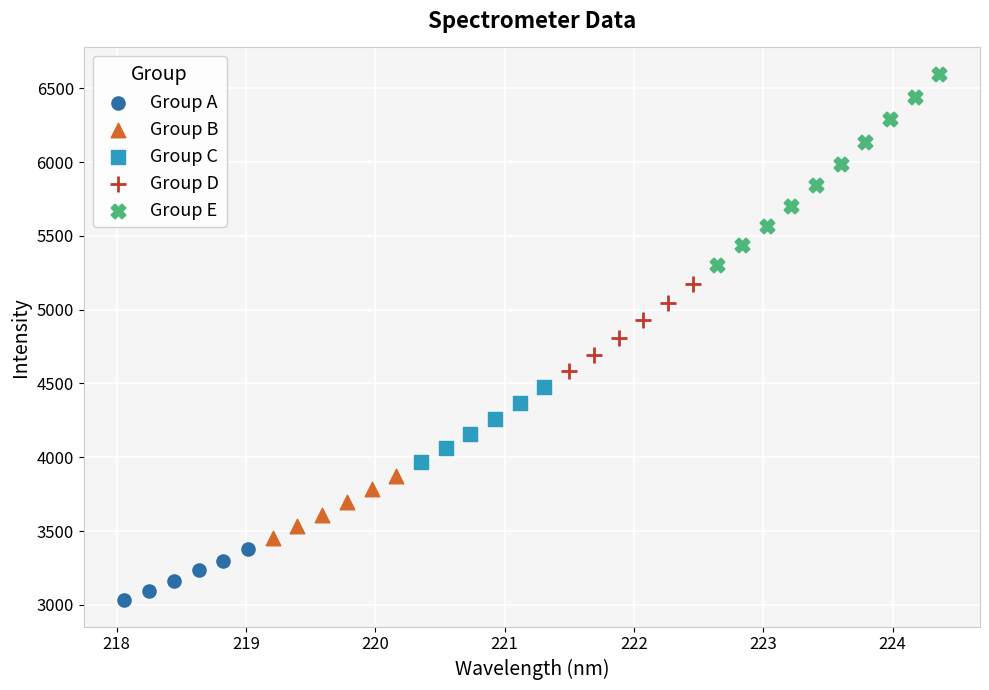

Which series reaches the maximum Y coordinate?

Group E